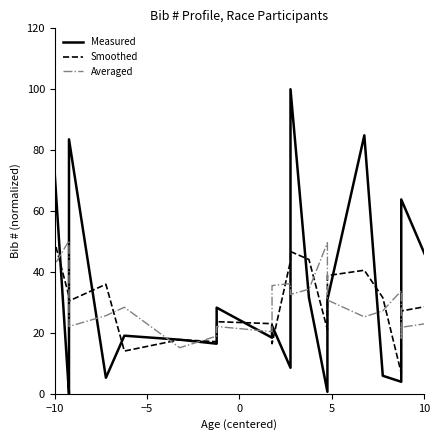

What is the difference between the Measured values at 19 and 29?

9.9